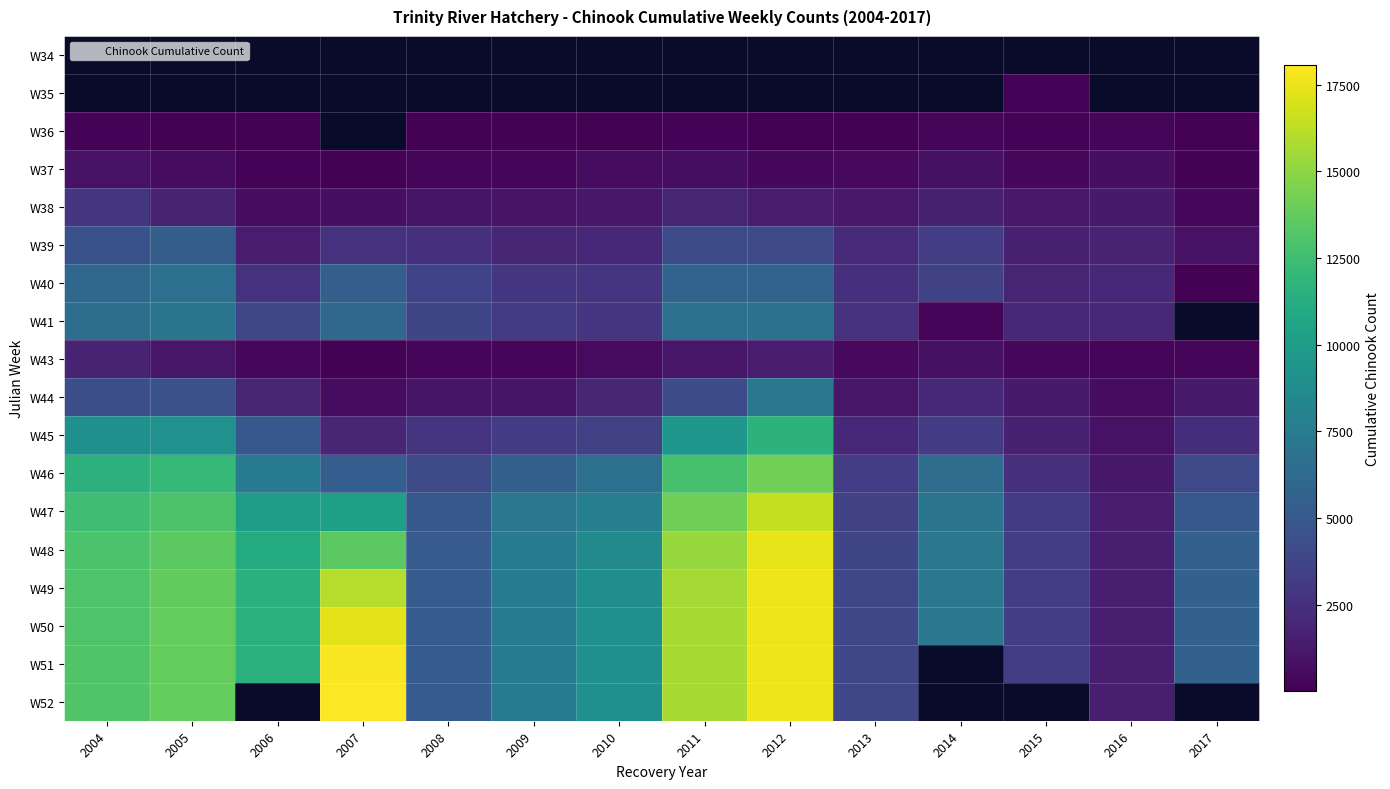

Between 2004 and 2013, which is larger?

2013